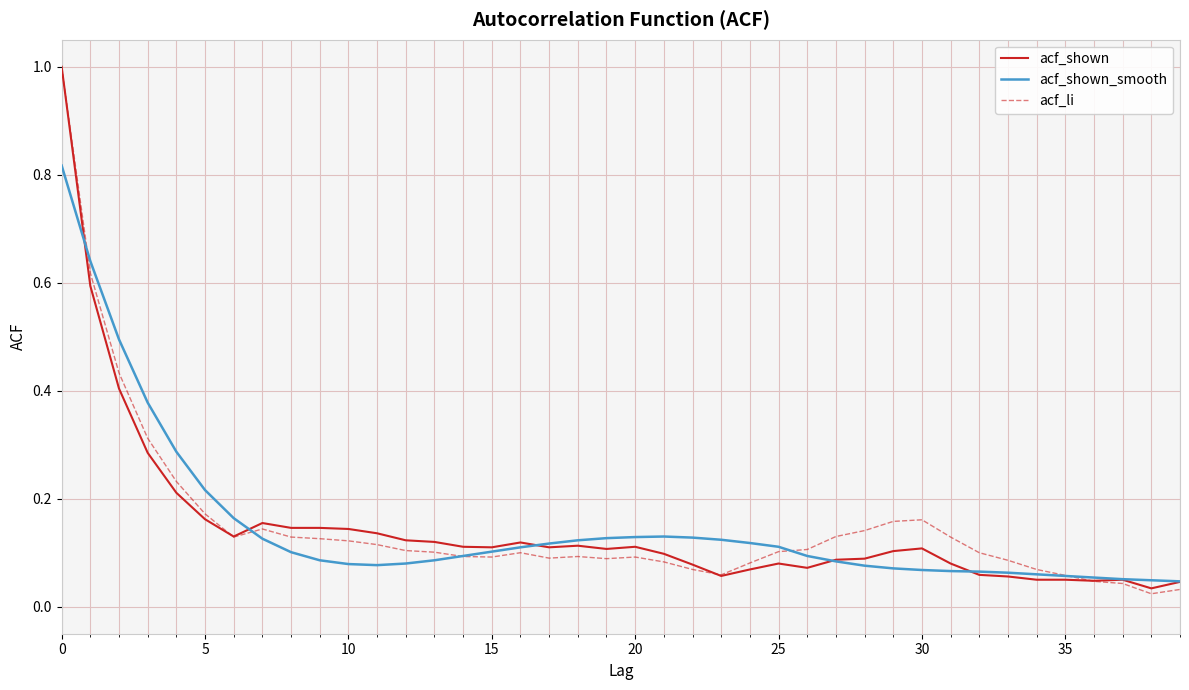

What is the maximum value for acf_li?

1.0